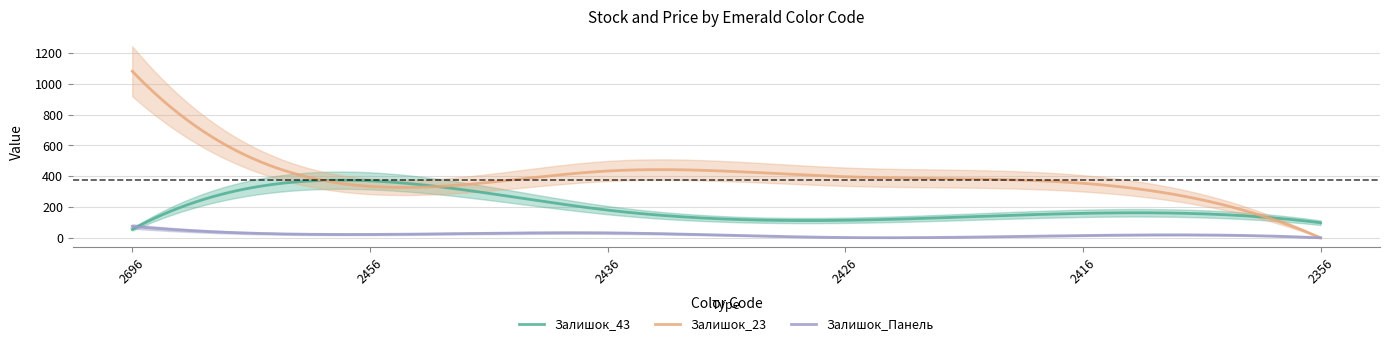

Between 2456 and 2426, which series saw the biggest shift?

Залишок_43